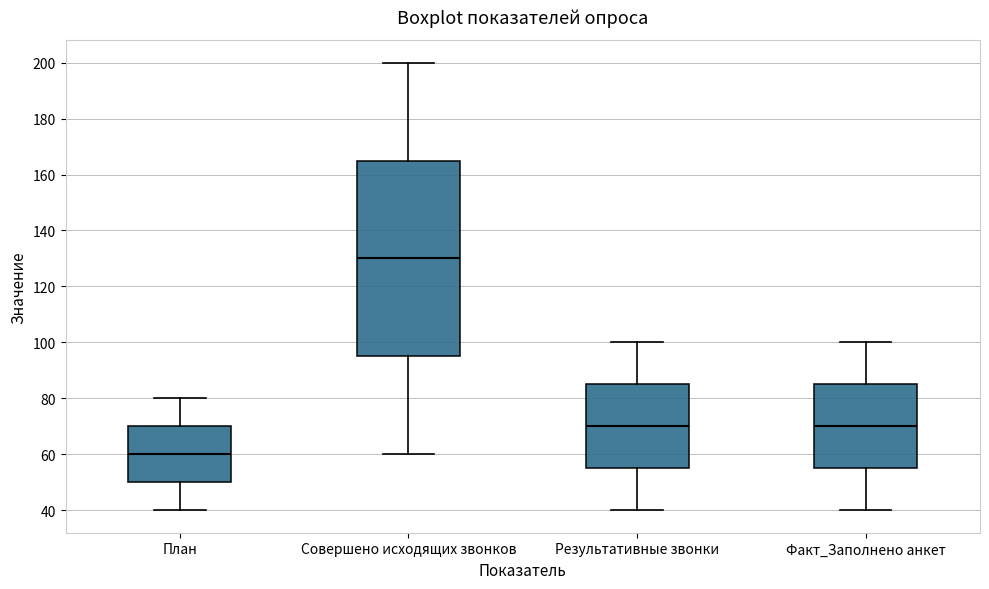

Where is the lower edge of the box for План on the y-axis? The values are not printed on the chart, so give them approximately, as read against the axis.

50